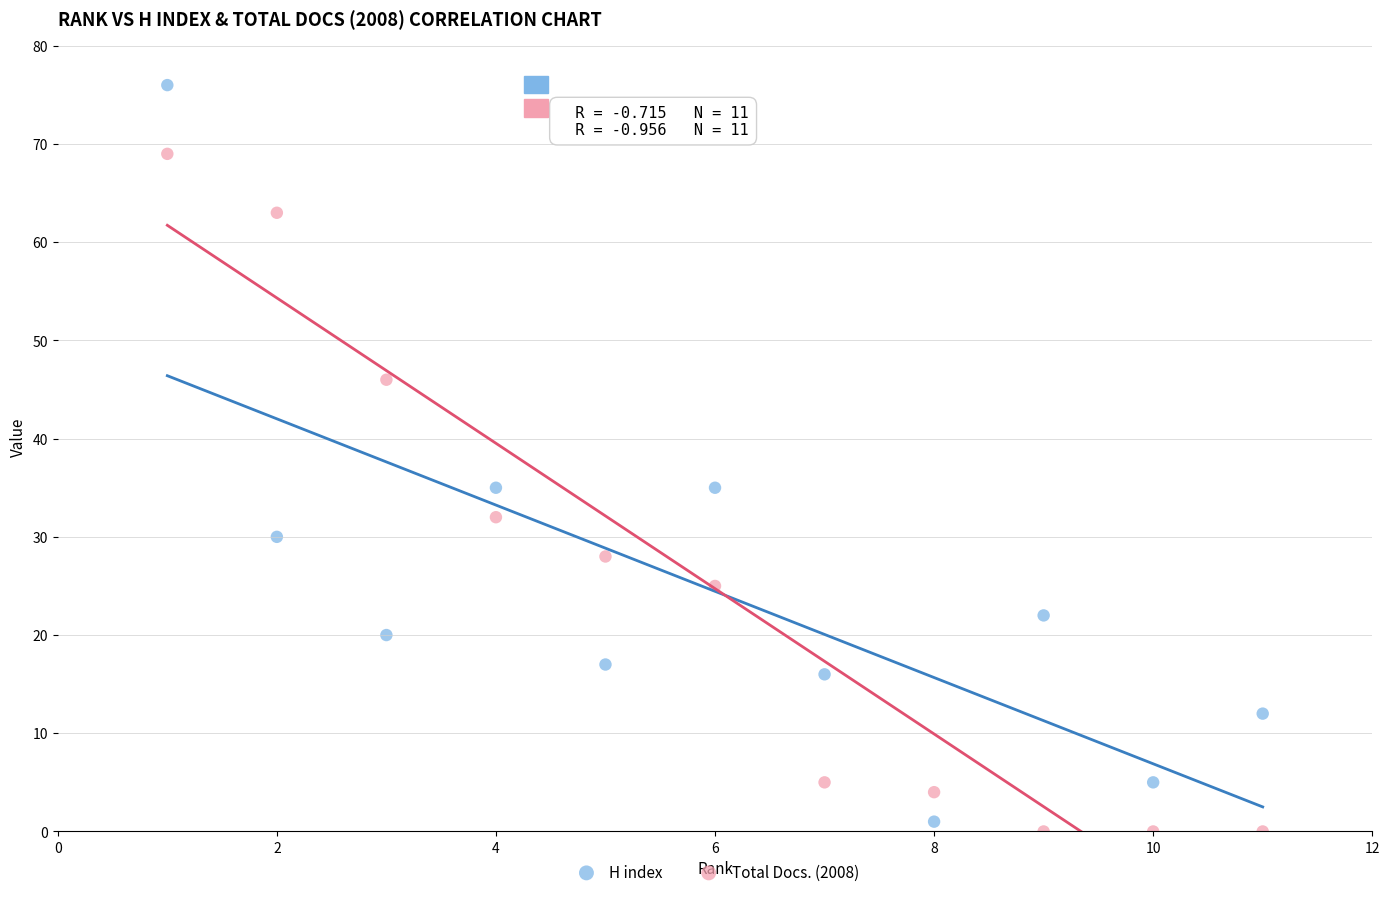

Across all data points, what is the range of X values (max minus min)?

10